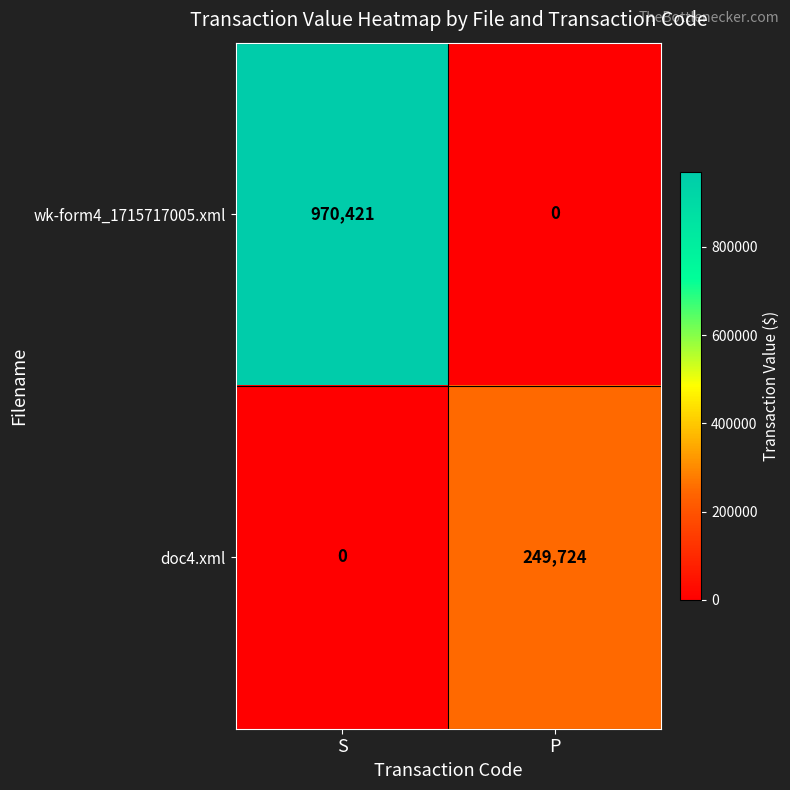

Is it true that wk-form4_1715717005.xml equals 970421 at S?

True